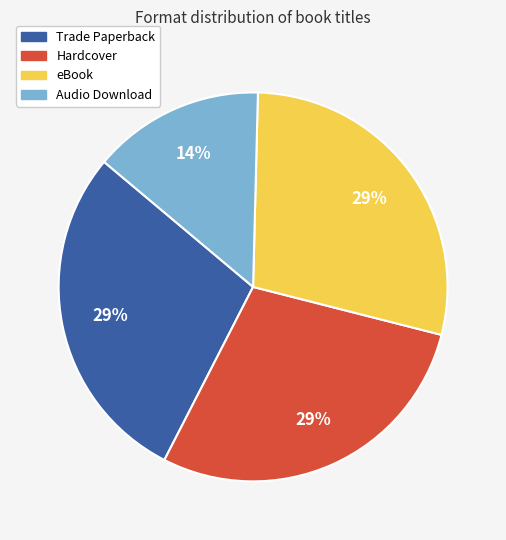

Which category has the smallest portion of the pie?

Audio Download